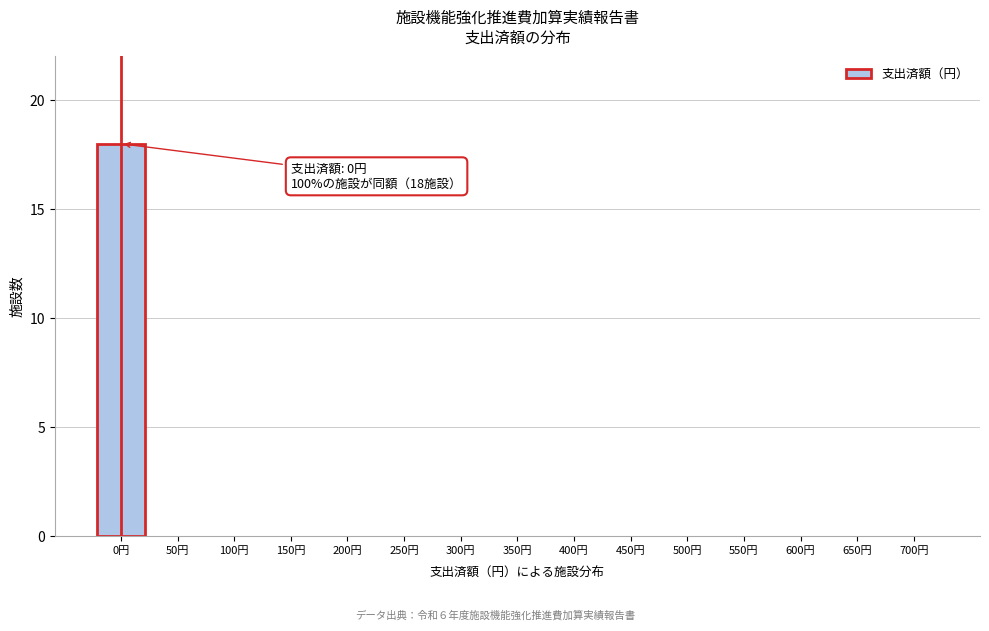

Reading right to left, list all the values displayed in this chart.

700円=0	650円=0	600円=0	550円=0	500円=0	450円=0	400円=0	350円=0	300円=0	250円=0	200円=0	150円=0	100円=0	50円=0	0円=18